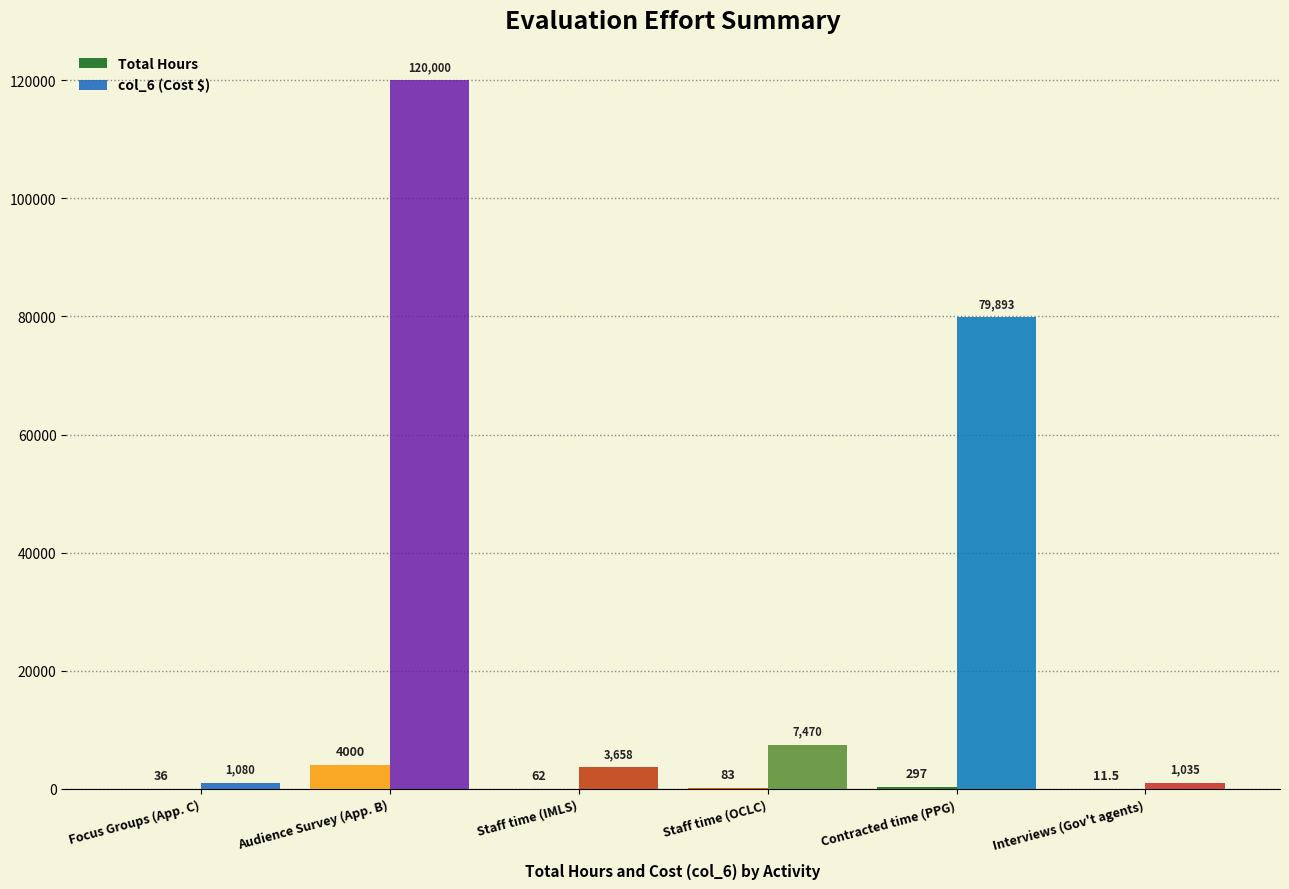

The value of Total Hours at Focus Groups (App. C) is 36.0. True or false?

True